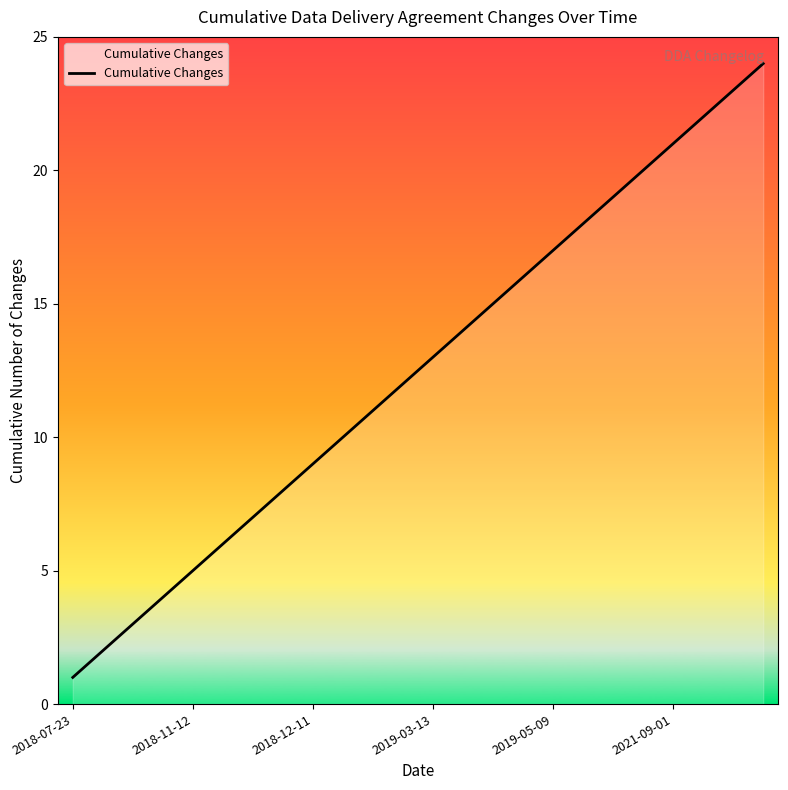

What is the greatest value displayed?

24